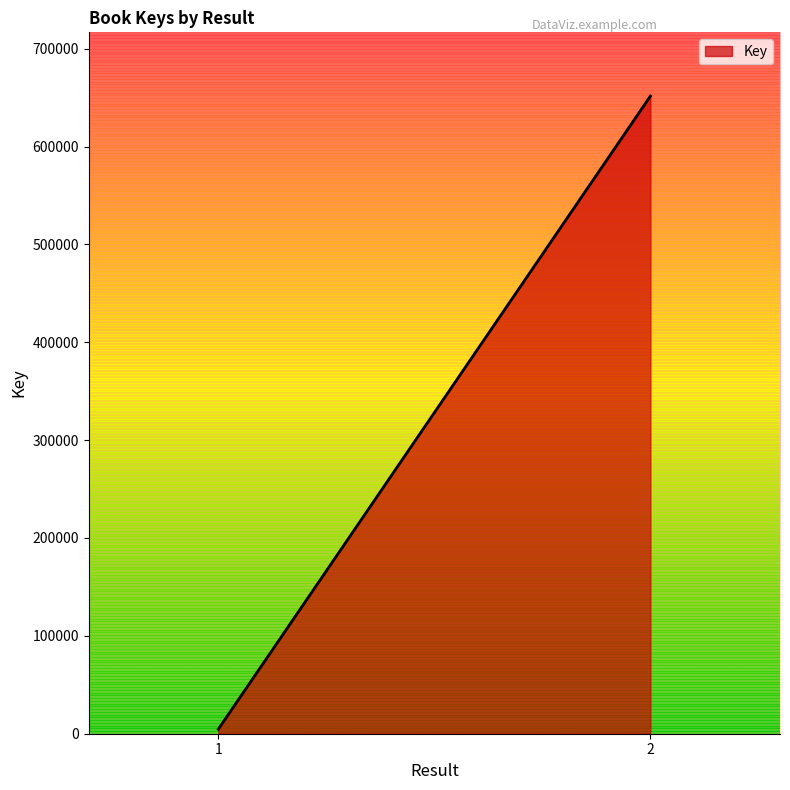

Which label corresponds to the largest value in the chart?

2